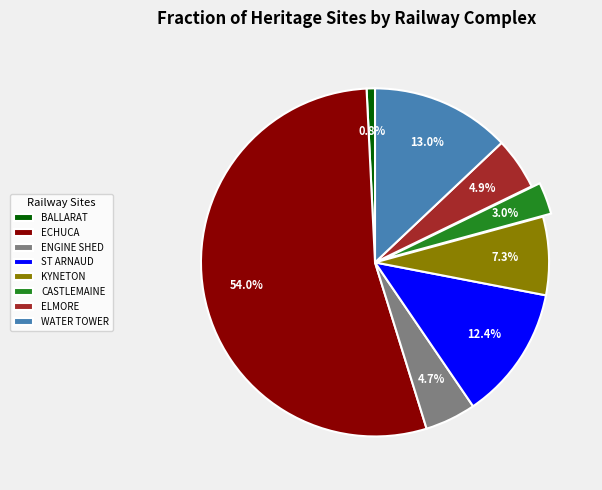

Between WATER TOWER and ST ARNAUD, which is larger?

WATER TOWER